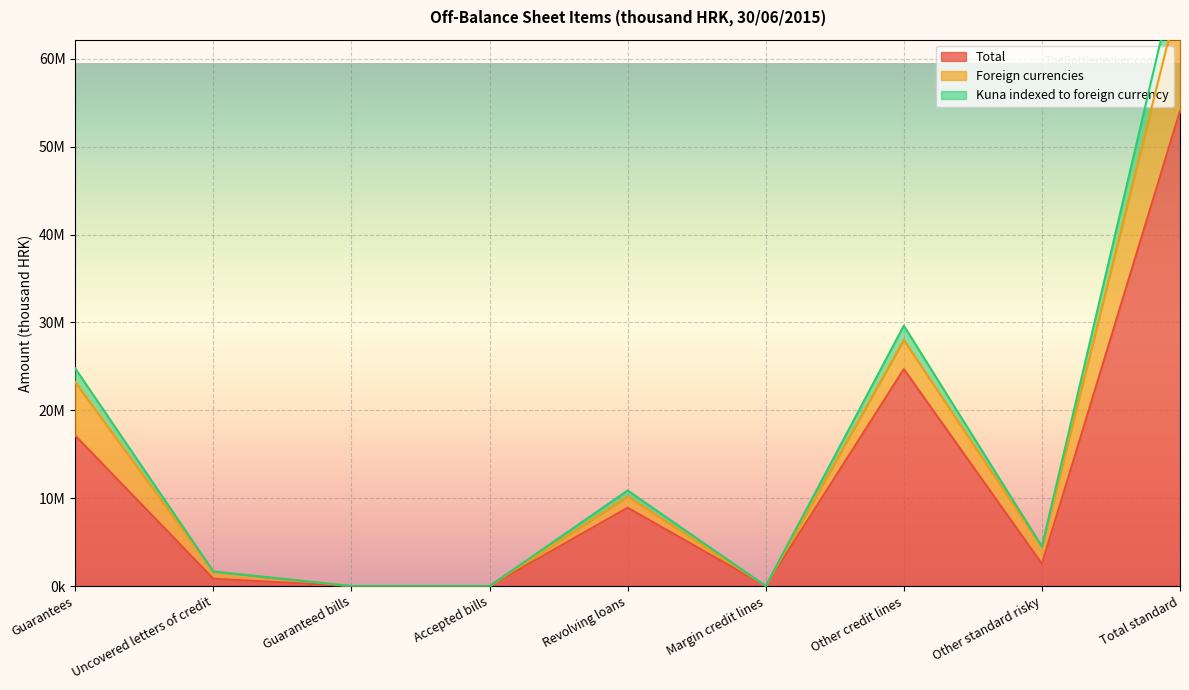

At which category does the chart reach its peak across all series?

Total standard